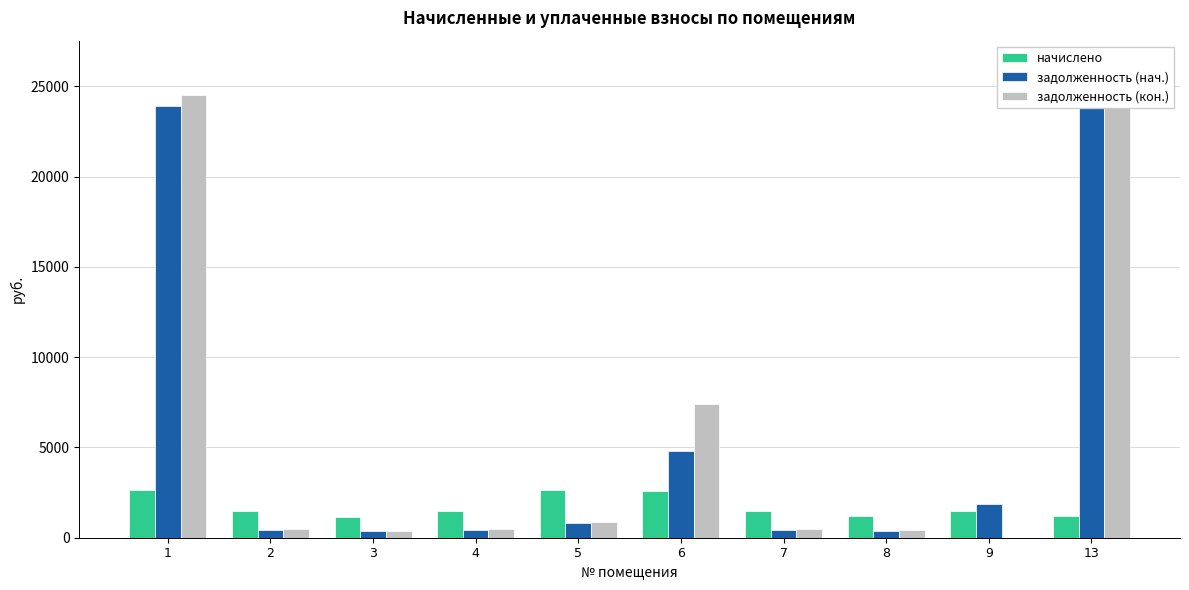

What is the approximate value of начислено at 6?

2607.6